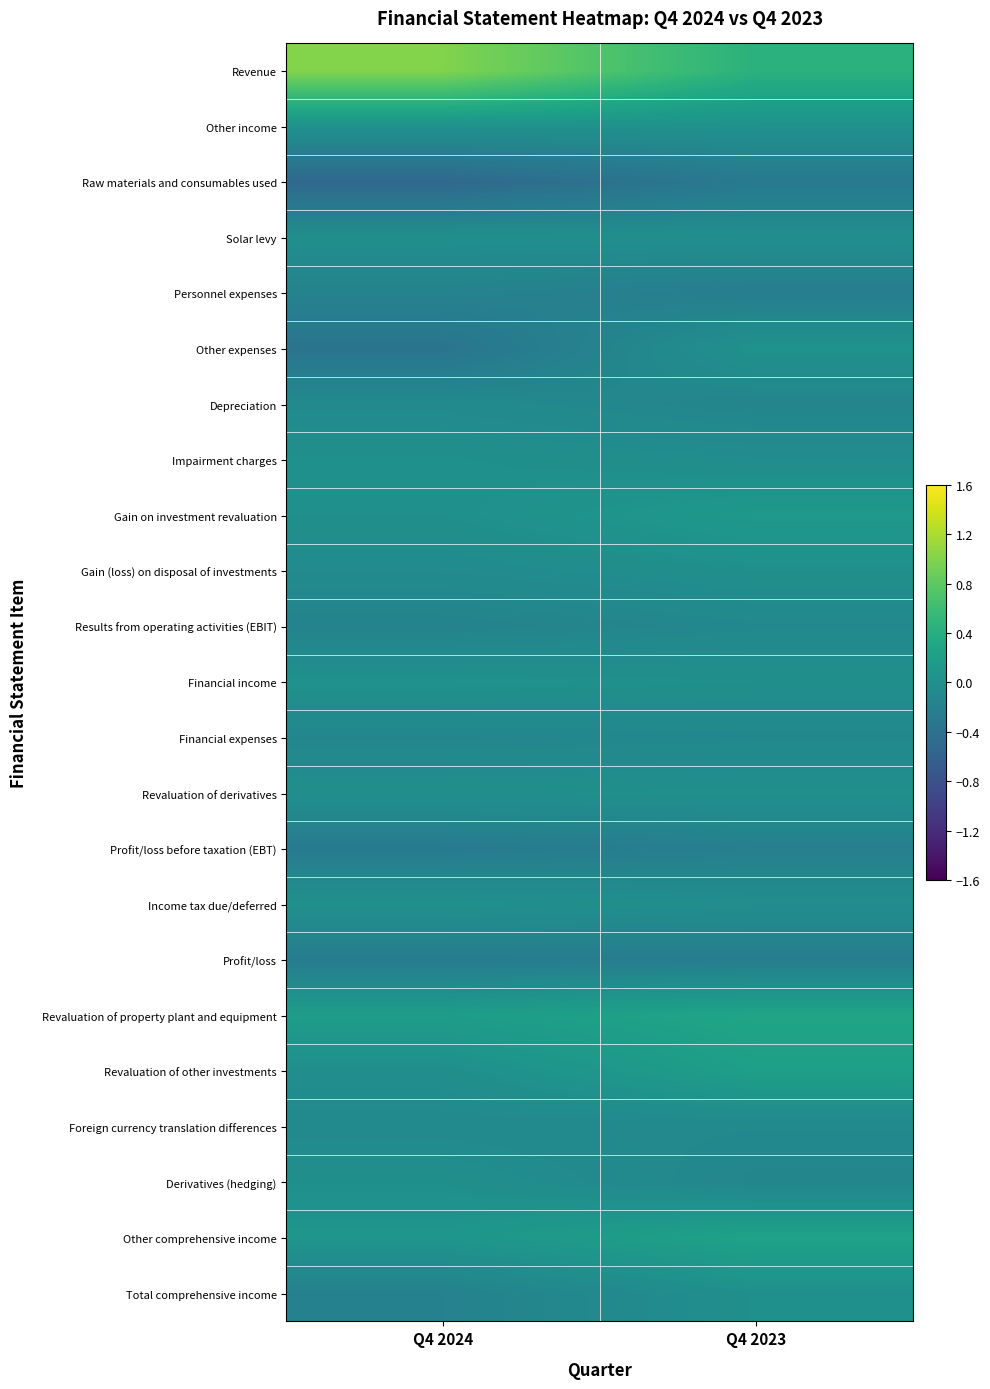

Which series changed the most between Q4 2024 and Q4 2023?

Revenue